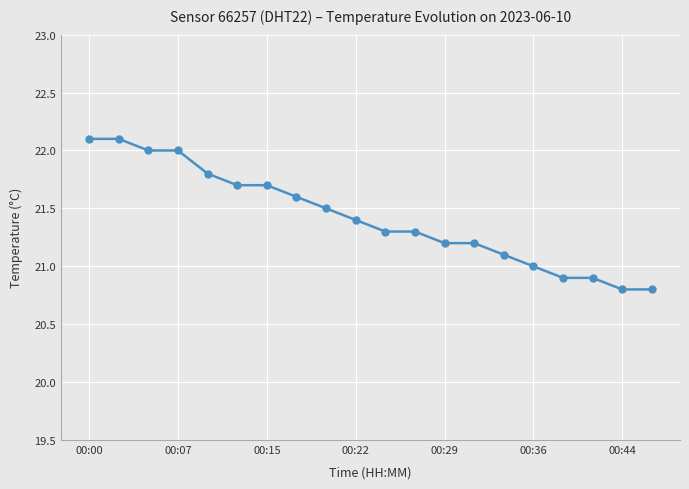

Reading left to right, transcribe all the data shown in this chart.

22.1	22.1	22.0	22.0	21.8	21.7	21.7	21.6	21.5	21.4	21.3	21.3	21.2	21.2	21.1	21.0	20.9	20.9	20.8	20.8